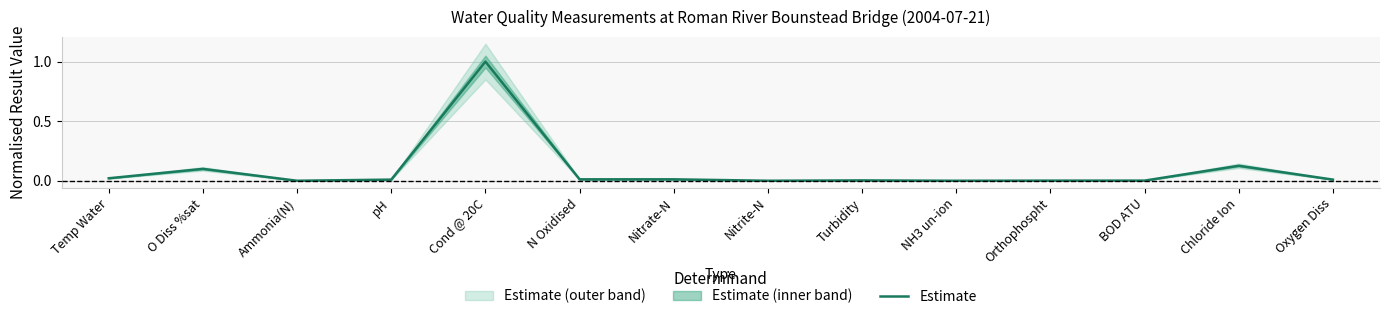

True or false: the data shows 0.0 at BOD ATU.

True